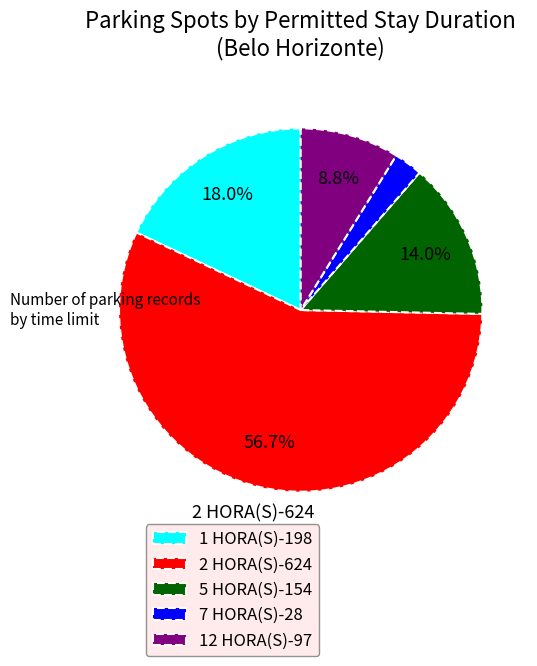

Between 5 HORA(S)-154 and 7 HORA(S)-28, which is larger?

5 HORA(S)-154